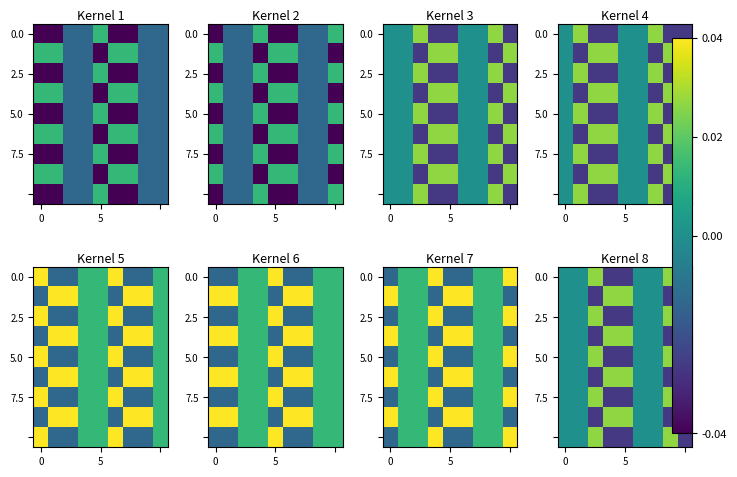

The 2.5 series shows -0.0 at 5. True or false?

True